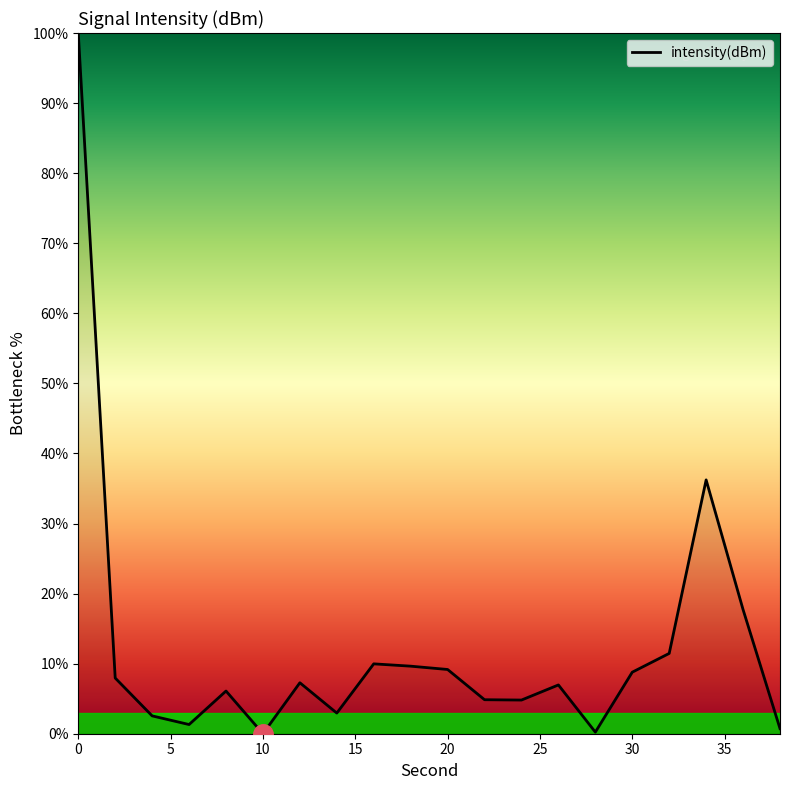

What is the greatest value displayed?

100.0